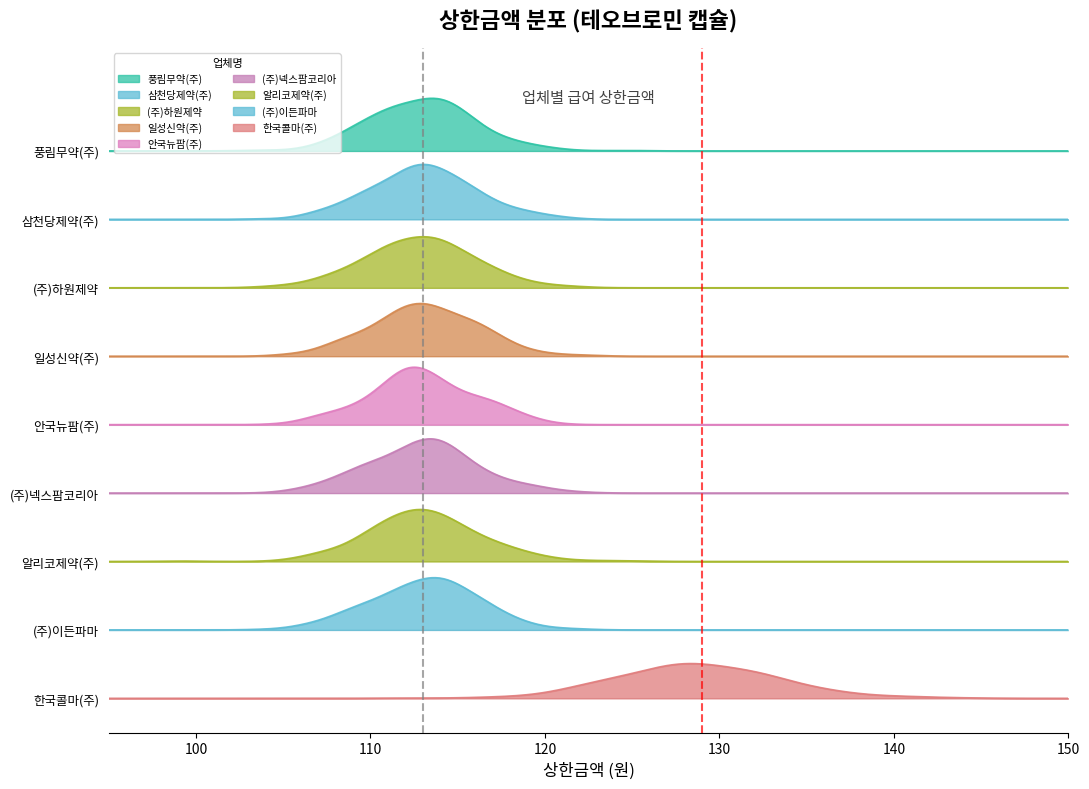

What is the sum of all values?

1033